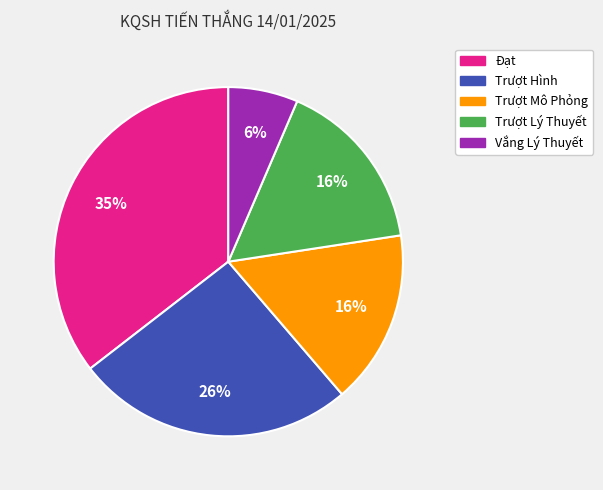

Is it true that Đạt is 35% of the pie?

True